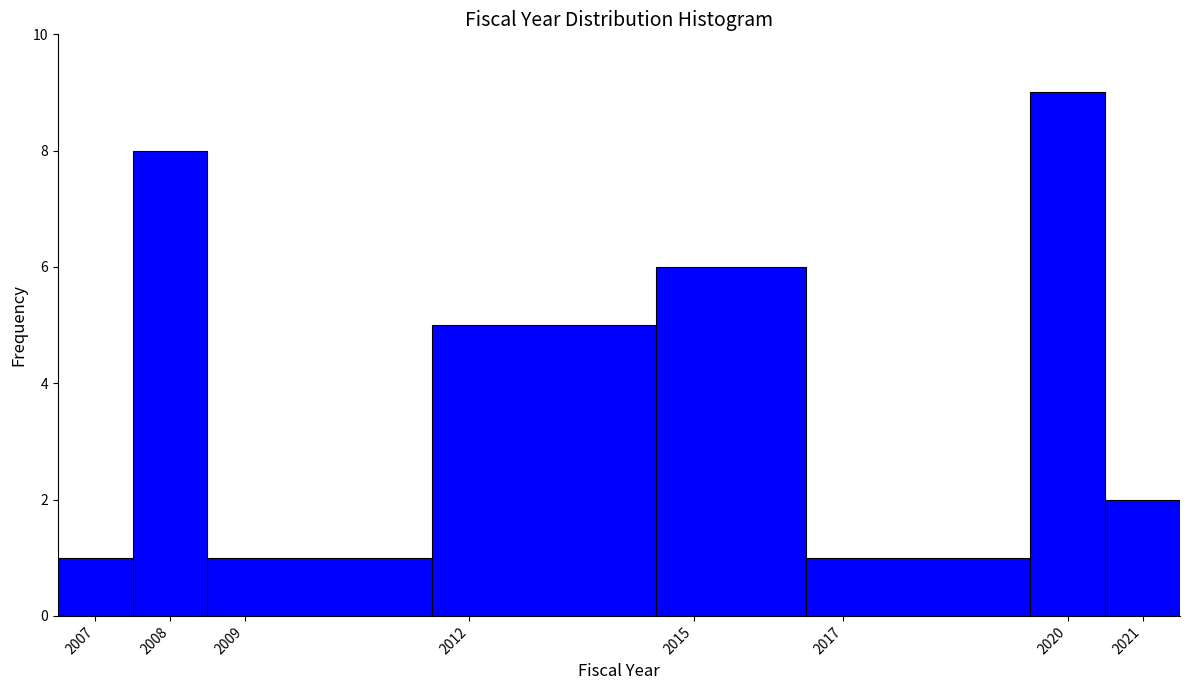

Reading left to right, list every bar in this chart as the range it spans on the x-axis followed by its height. The values are not printed on the chart, so give them approximately, as read against the axis.

2006.5 to 2007.5: 1
2007.5 to 2008.5: 8
2008.5 to 2011.5: 1
2011.5 to 2014.5: 5
2014.5 to 2016.5: 6
2016.5 to 2019.5: 1
2019.5 to 2020.5: 9
2020.5 to 2021.5: 2